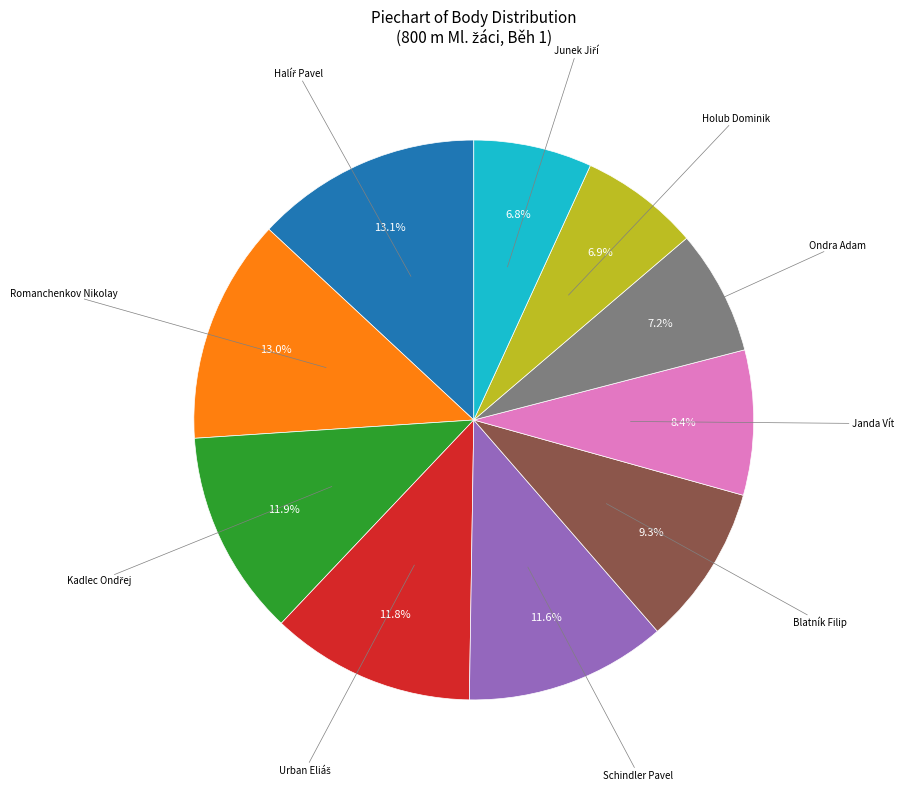

Is there a majority slice in this chart?

No